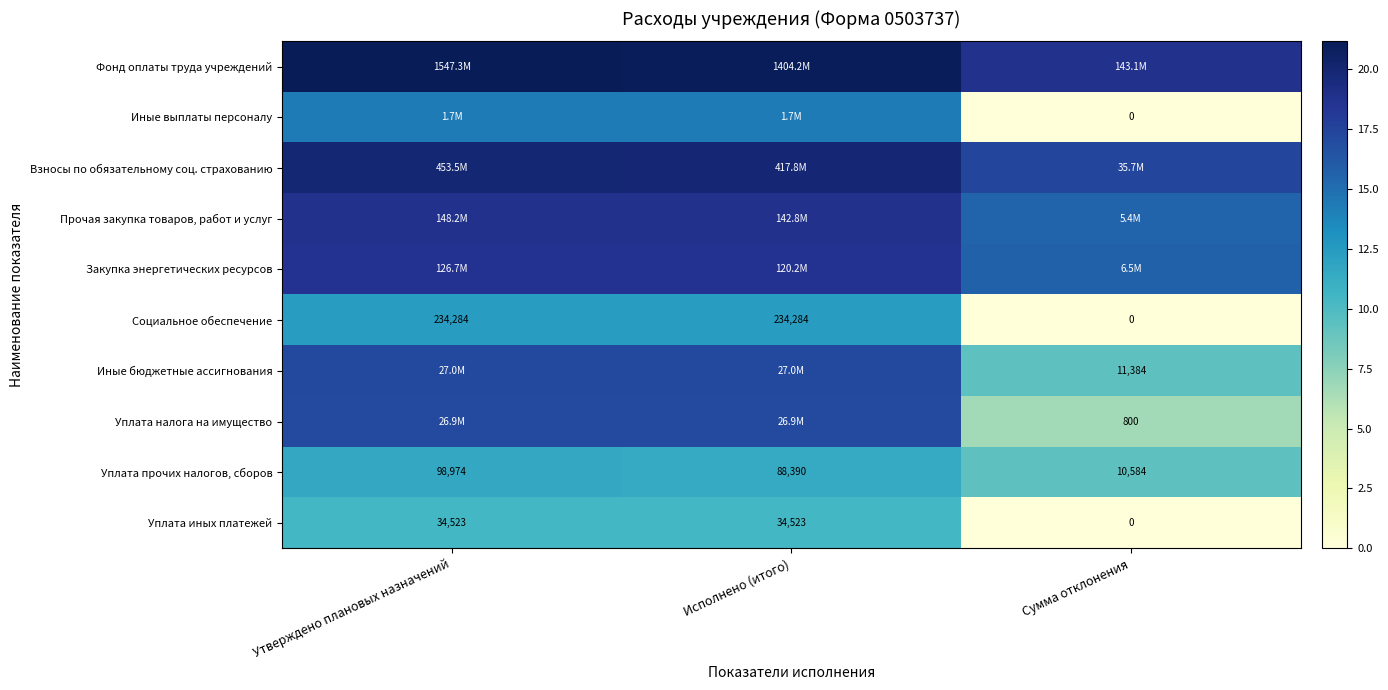

At which label is Социальное обеспечение closest to 6?

Сумма отклонения